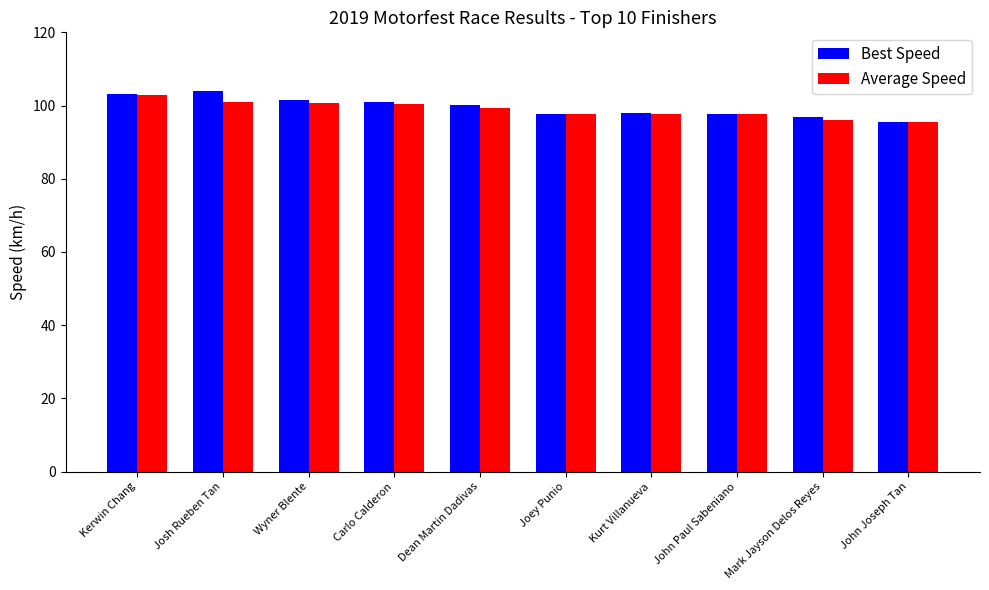

The value of Best Speed at Dean Martin Dadivas is 100.3. True or false?

True